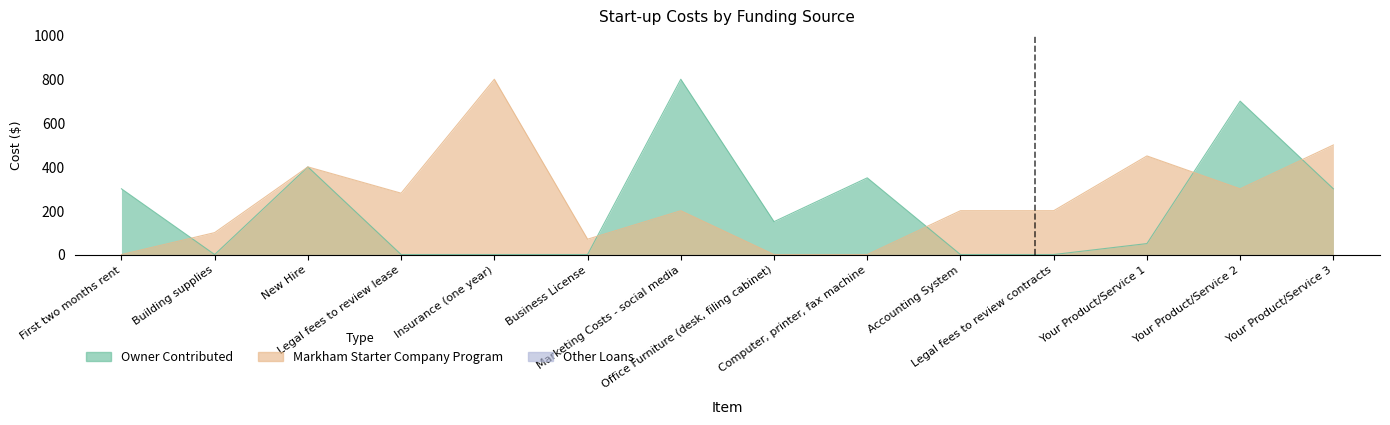

Which series has the largest total across all categories?

Markham Starter Company Program